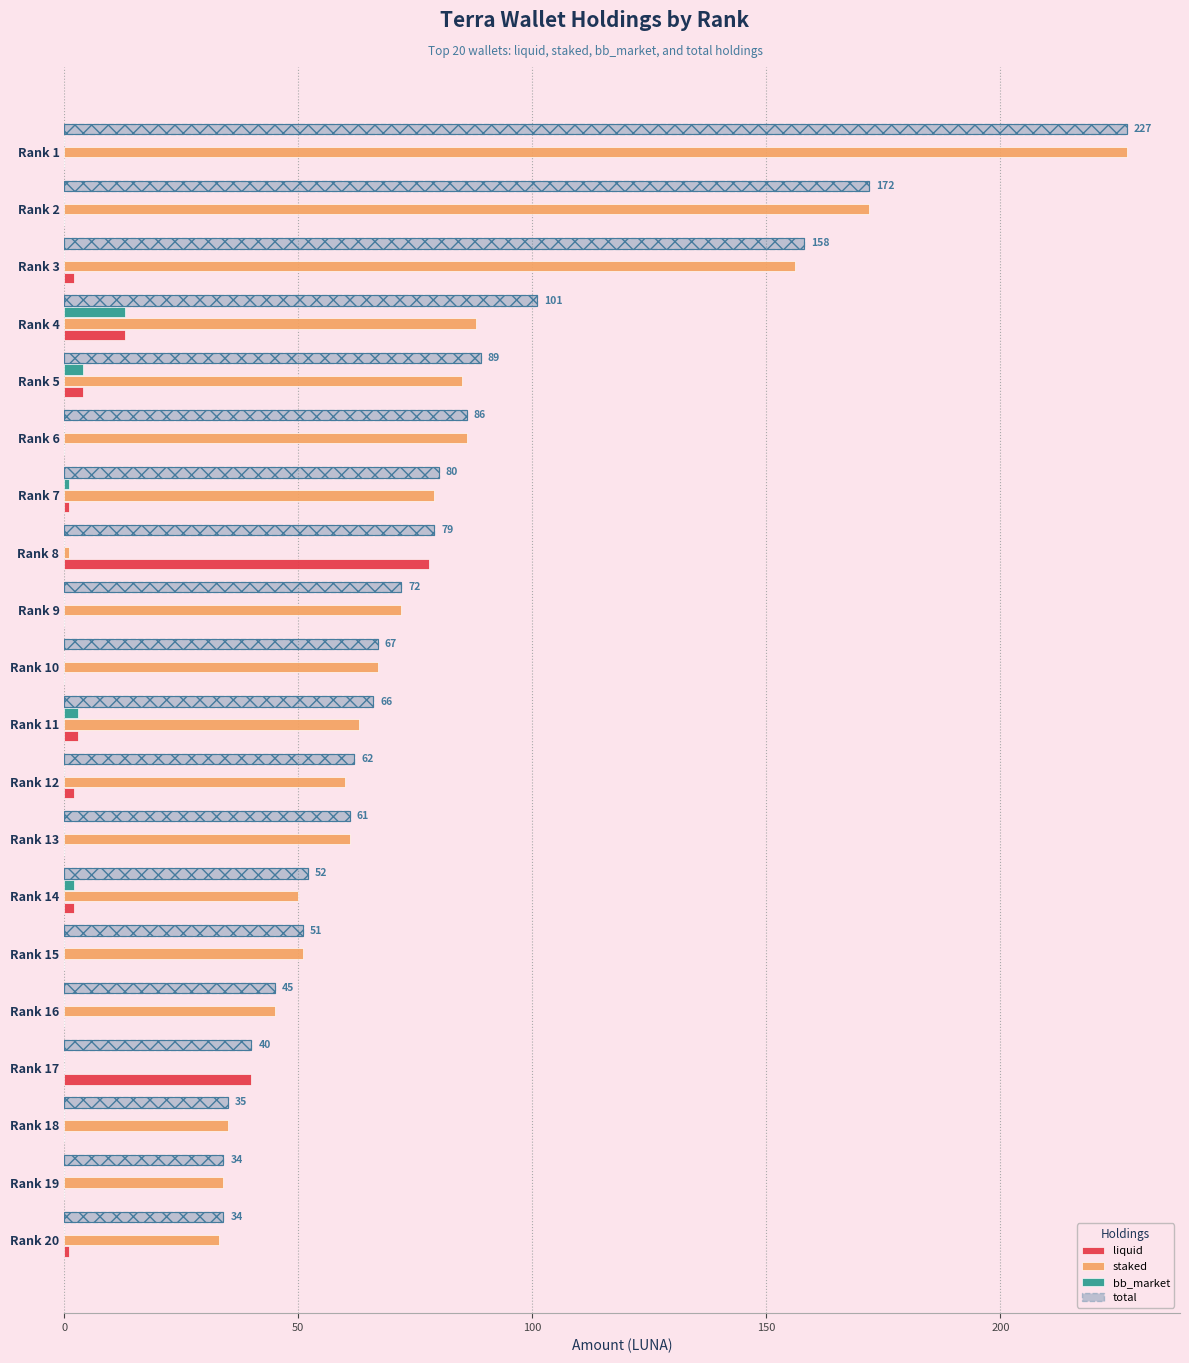

The bb_market series shows -8 at 100. True or false?

False